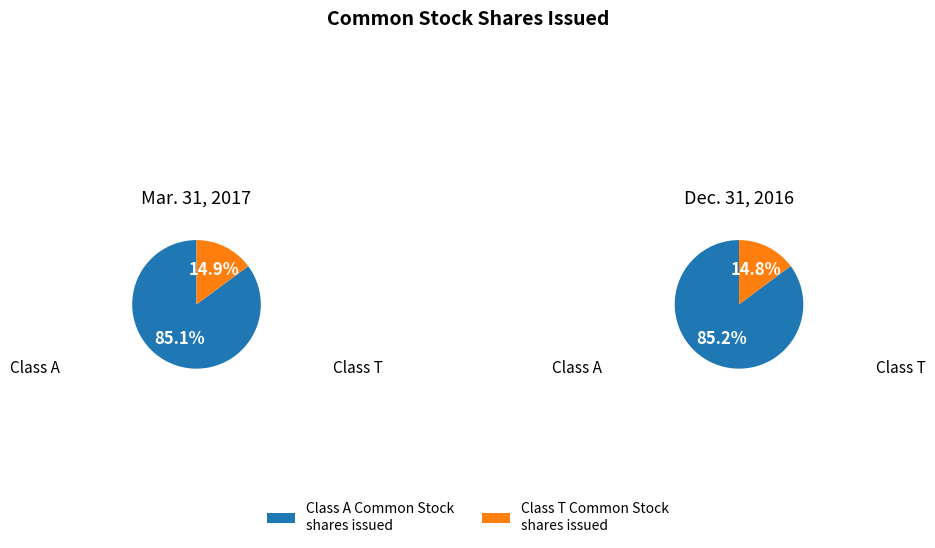

Rank the categories by value from lowest to highest.

Class T Common Stock shares issued, Class A Common Stock shares issued